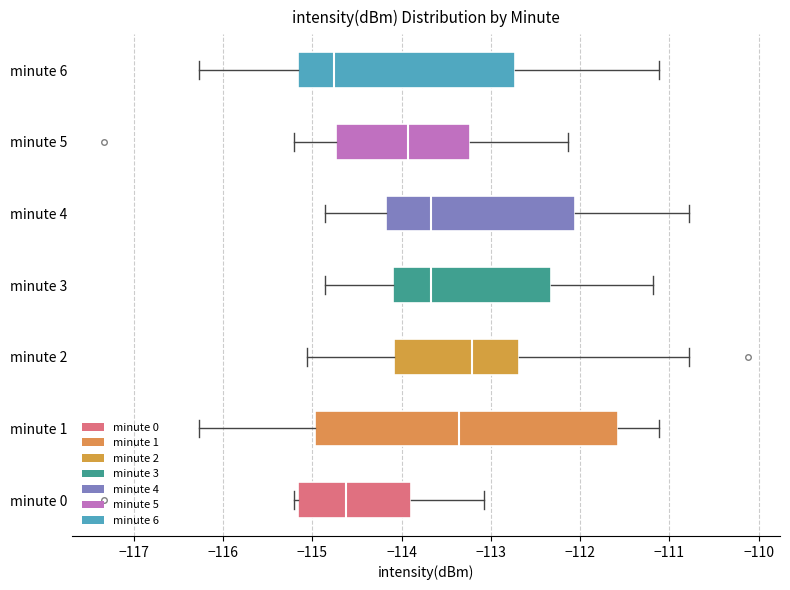

Which box has the furthest to the right median line?

minute 2